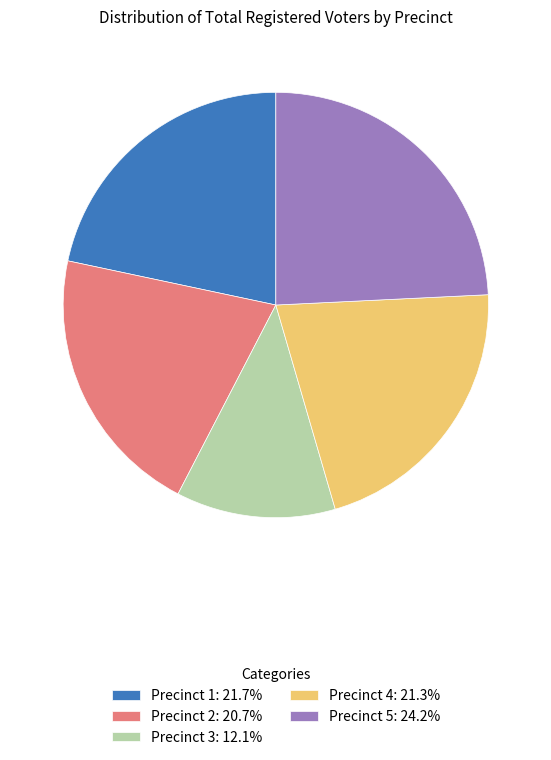

Count the number of slices in the pie.

5